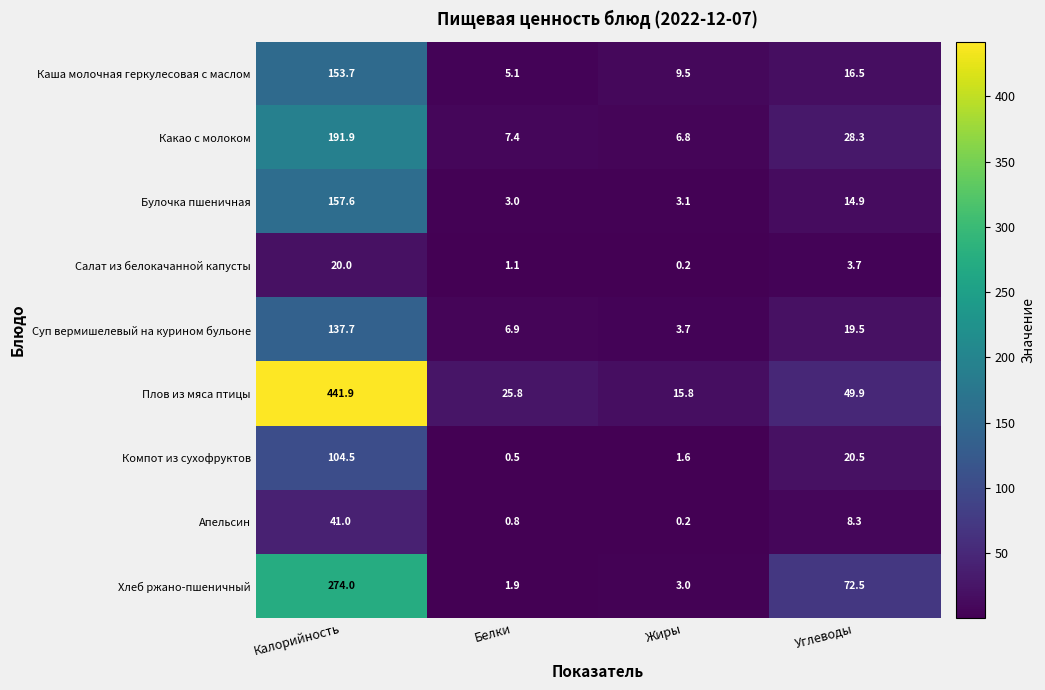

At which category does the chart reach its minimum across all series?

Жиры